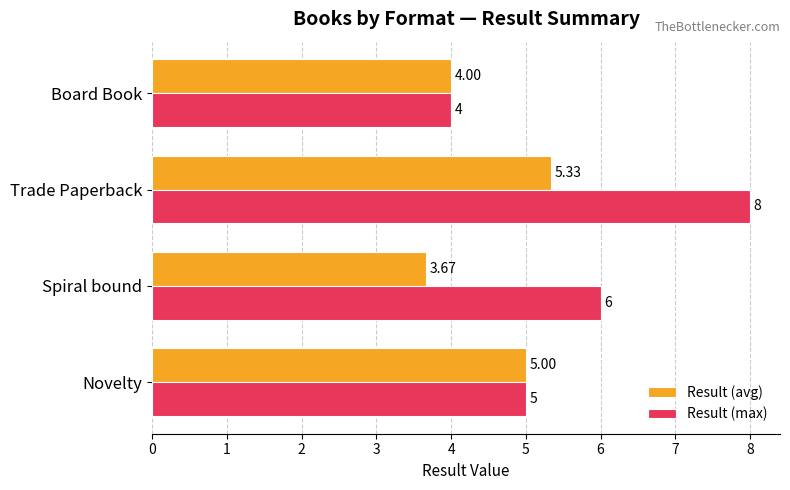

Rank the series by their average value, from highest to lowest.

Result (max), Result (avg)